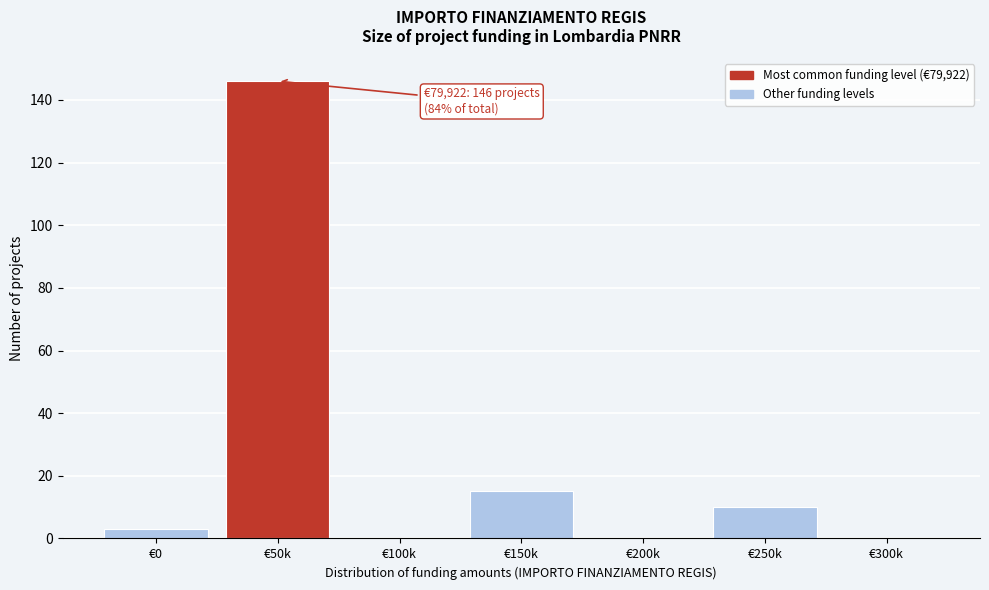

Reading left to right, extract all data points from this chart.

€0=3	€50k=146	€100k=0	€150k=15	€200k=0	€250k=10	€300k=0